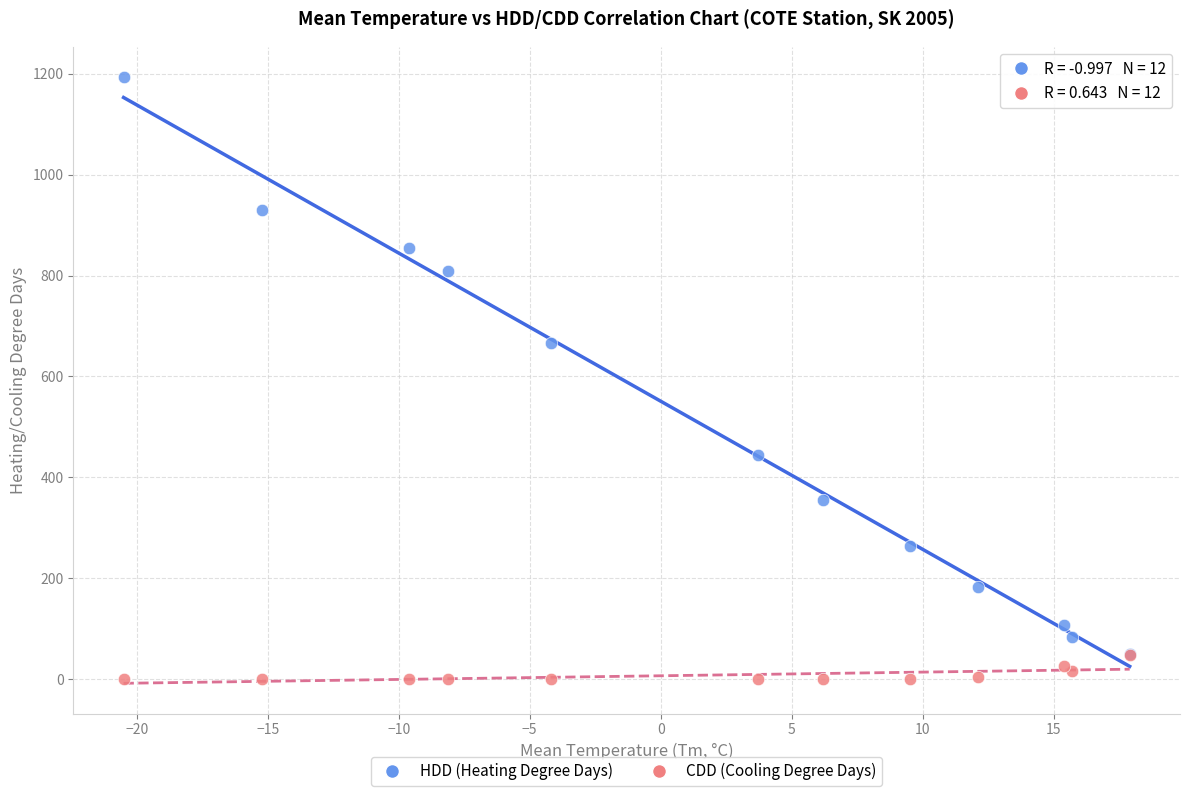

In the HDD (Heating Degree Days) series, what Y value is closest to 621?

666.8